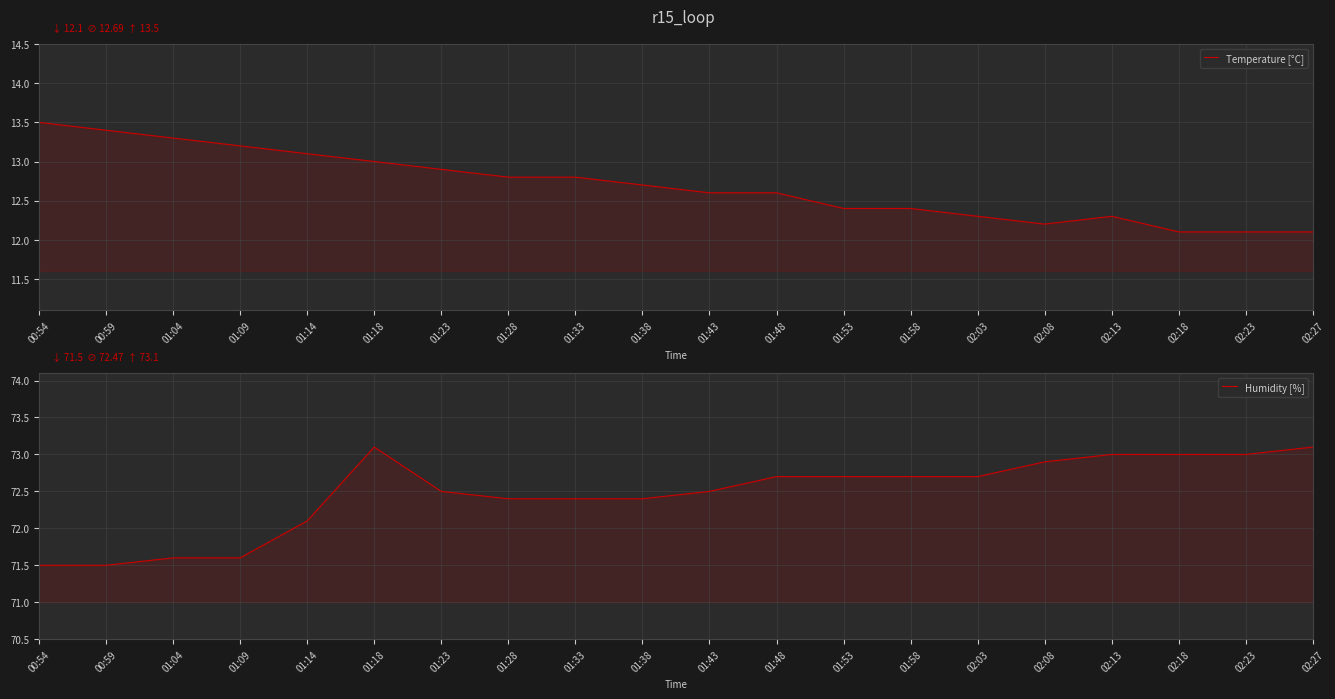

What is the difference between the highest and lowest values at 02:27?

61.0